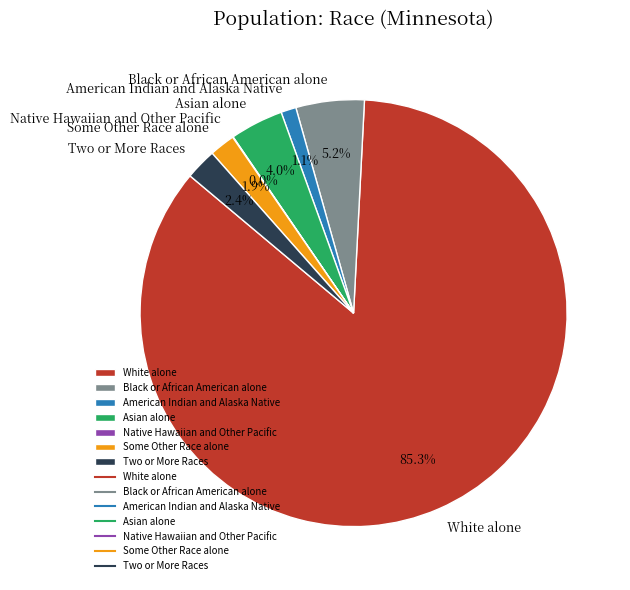

Is there a majority slice in this chart?

Yes